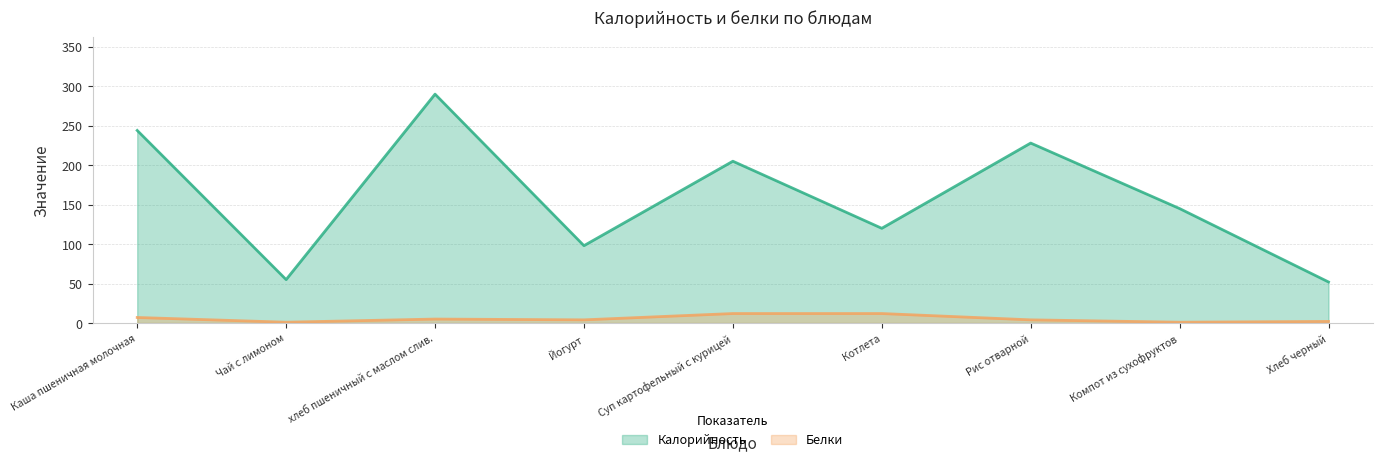

At how many categories does at least one series exceed 239?

2